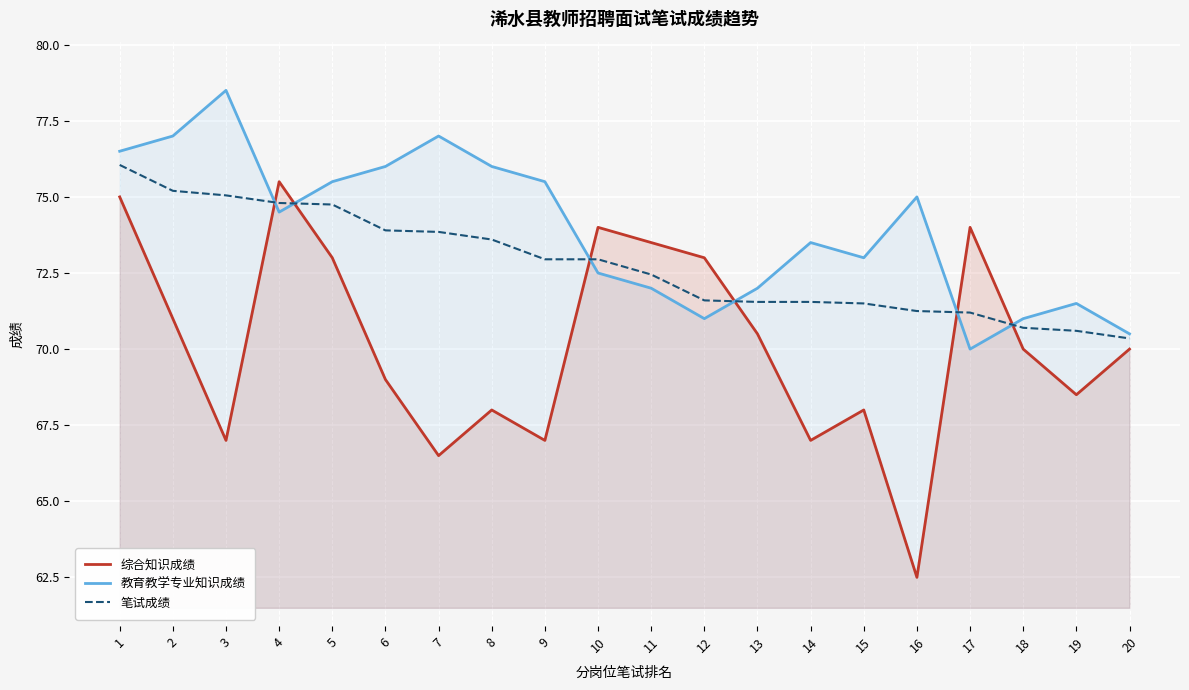

How many lines are shown in the chart?

3